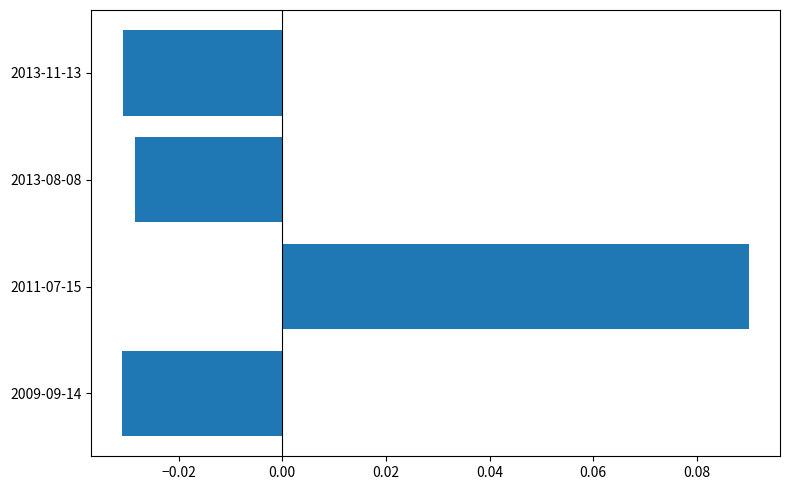

What is the change in value from 2009-09-14 to 2011-07-15?

+0.1